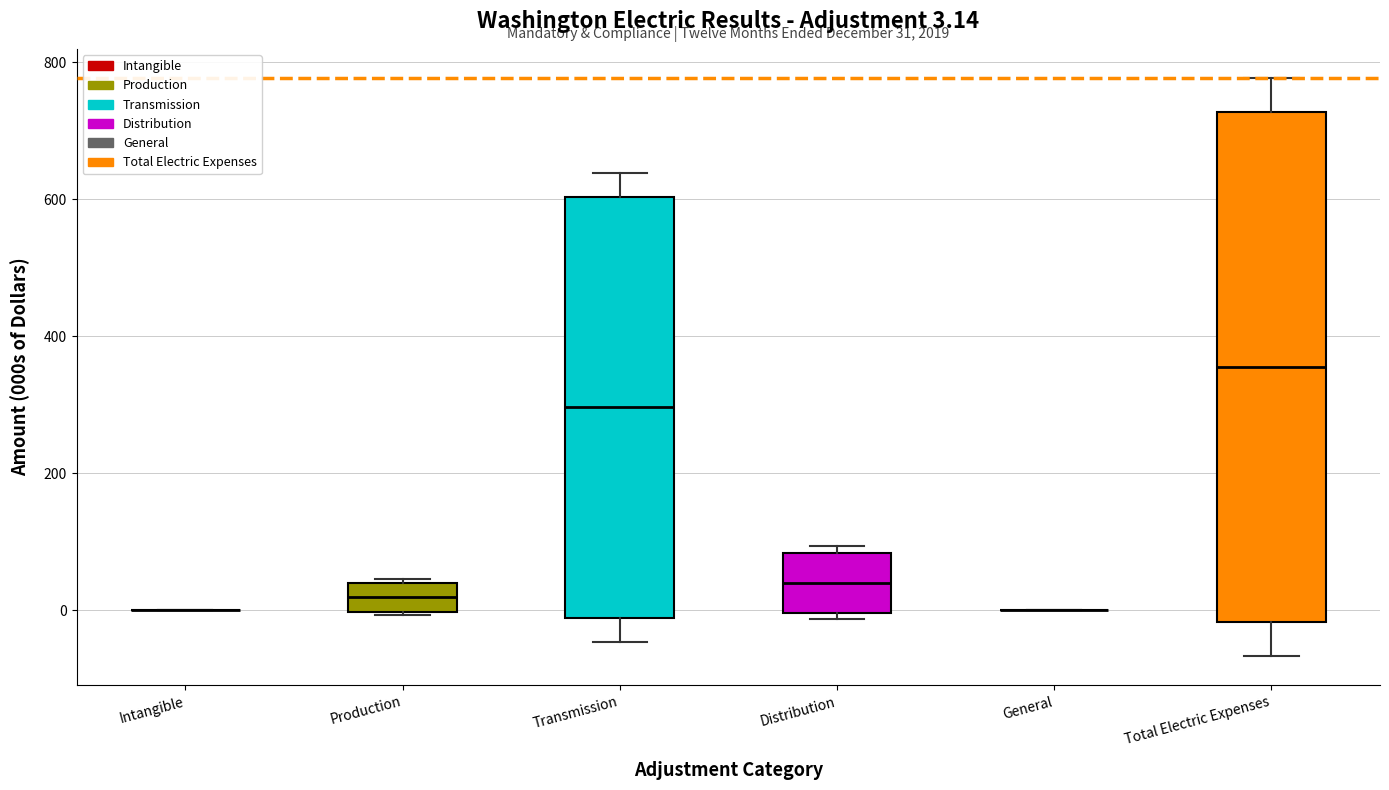

Comparing the boxes themselves (not the whiskers), which one is the tallest?

Total Electric Expenses